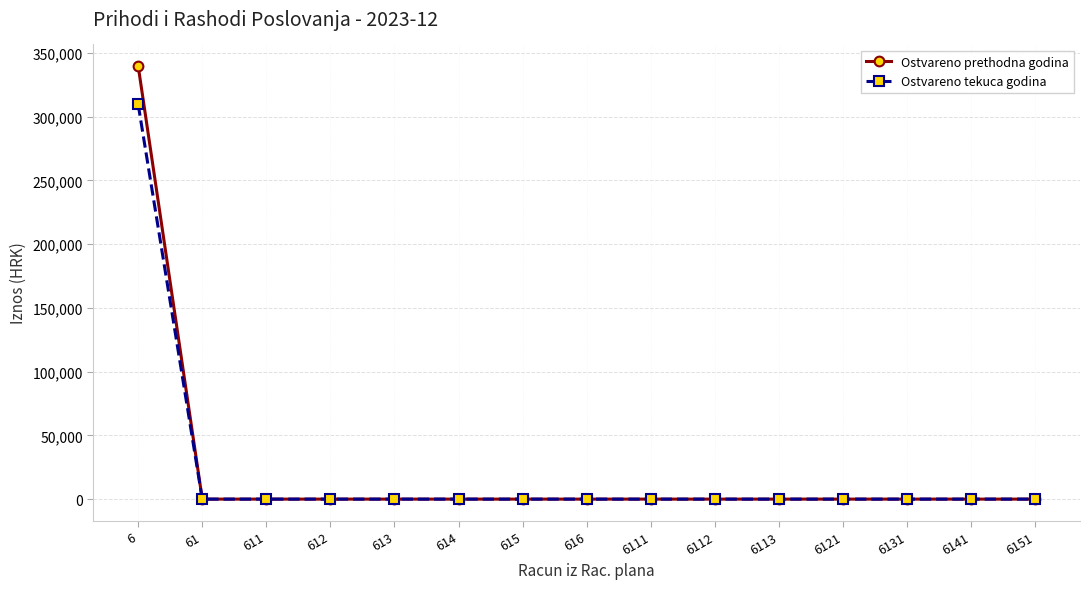

Reading left to right, list all the values displayed in this chart.

Ostvareno prethodna godina: 6=339642.5	61=0.0	611=0.0	612=0.0	613=0.0	614=0.0	615=0.0	616=0.0	6111=0.0	6112=0.0	6113=0.0	6121=0.0	6131=0.0	6141=0.0	6151=0.0
Ostvareno tekuca godina: 6=309529.8	61=0.0	611=0.0	612=0.0	613=0.0	614=0.0	615=0.0	616=0.0	6111=0.0	6112=0.0	6113=0.0	6121=0.0	6131=0.0	6141=0.0	6151=0.0